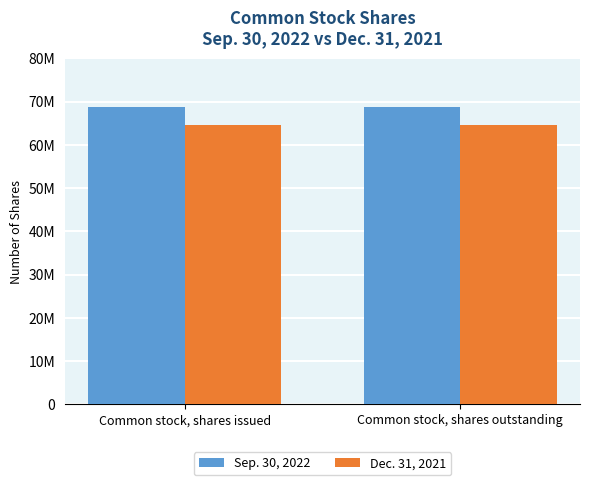

Which category has the lowest value in the Sep. 30, 2022 series?

Common stock, shares issued